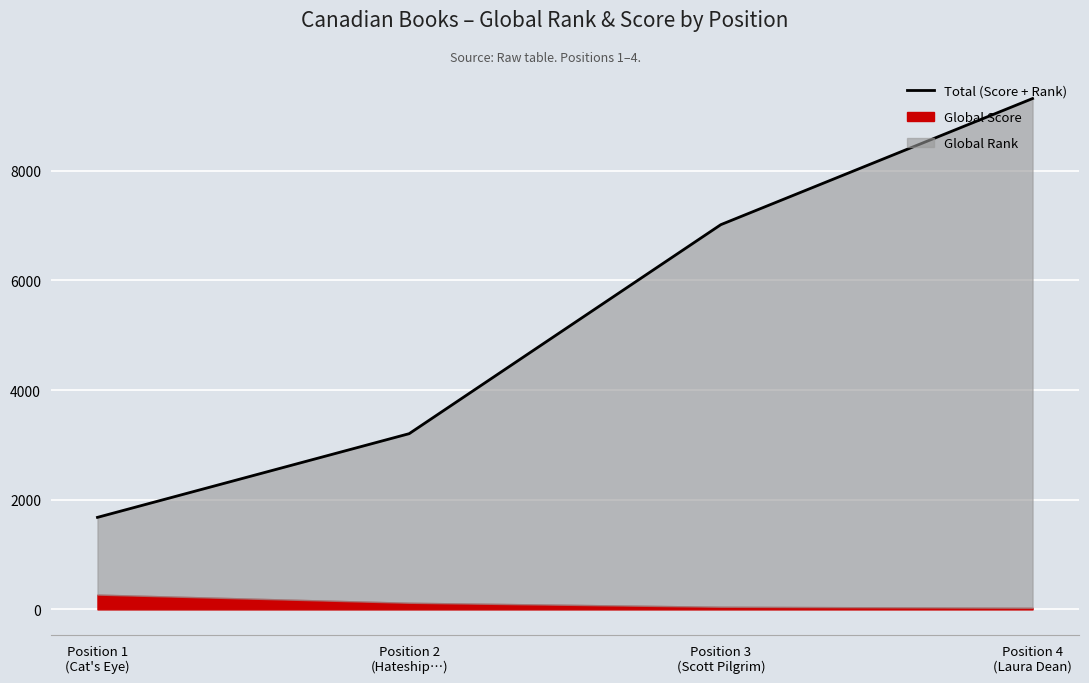

List the labels in order of value, smallest first.

Position 1
(Cat's Eye), Position 2
(Hateship…), Position 3
(Scott Pilgrim), Position 4
(Laura Dean)